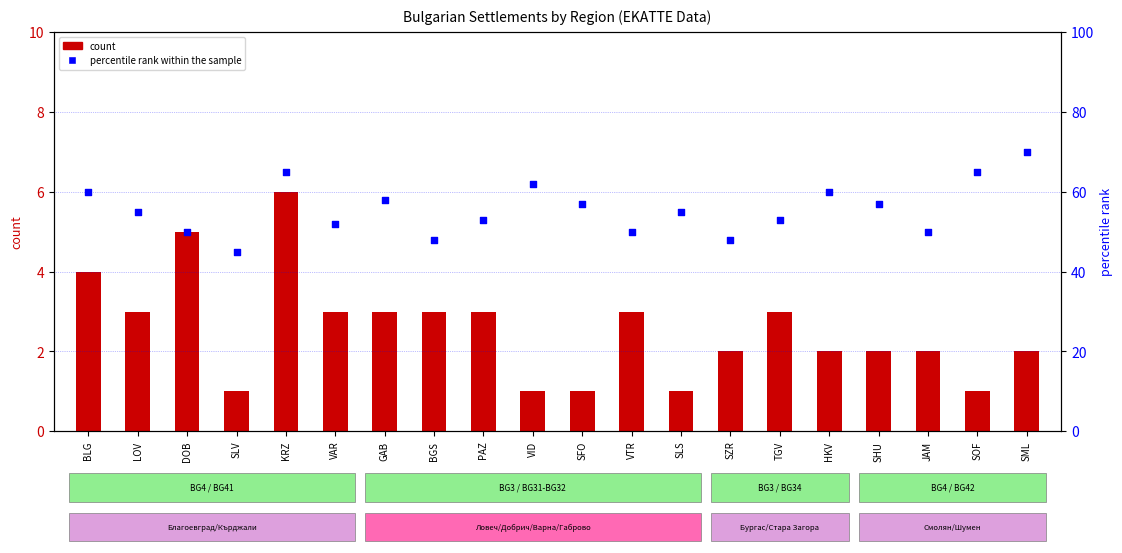

Which series contains the highest Y value?

percentile rank within the sample